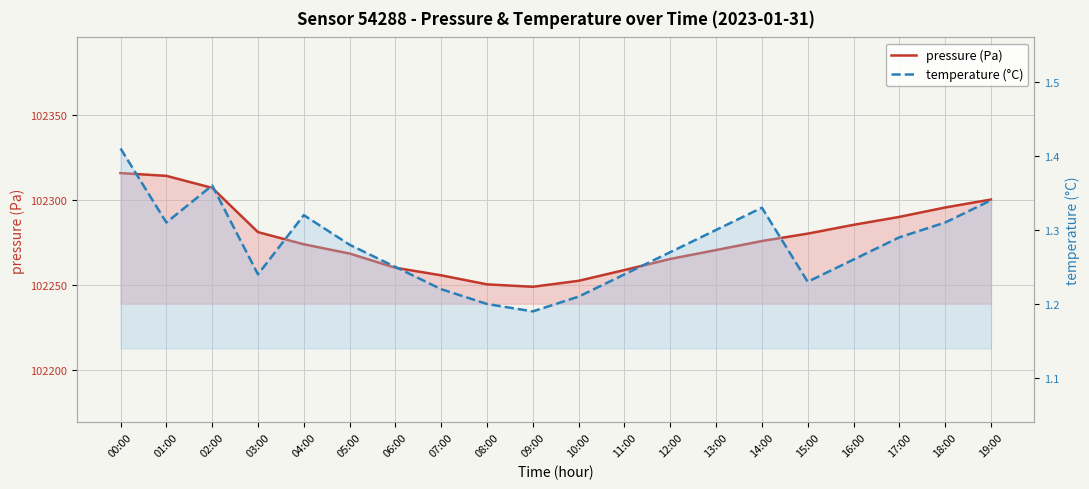

Reading left to right, extract all data points from this chart.

pressure (Pa): 00:00=102315.9	01:00=102314.3	02:00=102307.2	03:00=102281.1	04:00=102274.0	05:00=102268.5	06:00=102260.1	07:00=102255.7	08:00=102250.3	09:00=102248.9	10:00=102252.4	11:00=102258.8	12:00=102265.3	13:00=102270.6	14:00=102275.9	15:00=102280.2	16:00=102285.4	17:00=102290.1	18:00=102295.7	19:00=102300.3
temperature (°C): 00:00=1.4	01:00=1.3	02:00=1.4	03:00=1.2	04:00=1.3	05:00=1.3	06:00=1.2	07:00=1.2	08:00=1.2	09:00=1.2	10:00=1.2	11:00=1.2	12:00=1.3	13:00=1.3	14:00=1.3	15:00=1.2	16:00=1.3	17:00=1.3	18:00=1.3	19:00=1.3